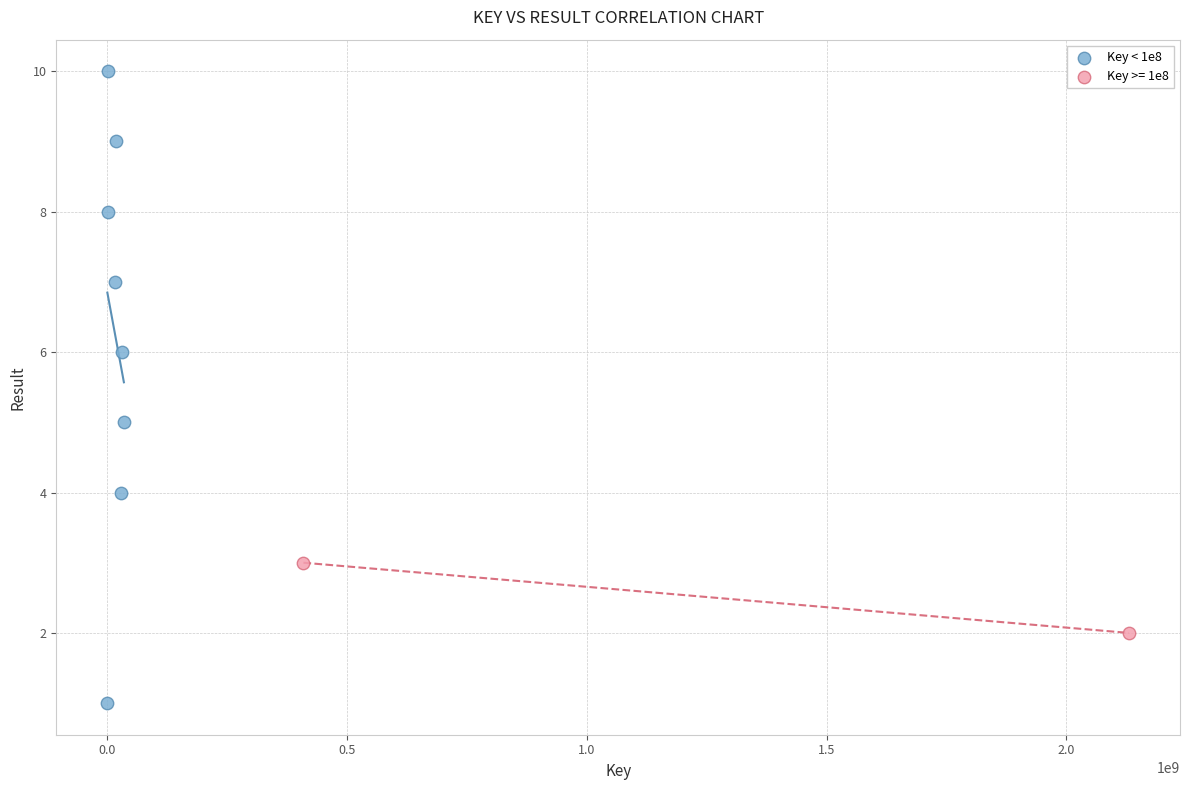

What are all the series names shown in the legend?

Key < 1e8, Key >= 1e8